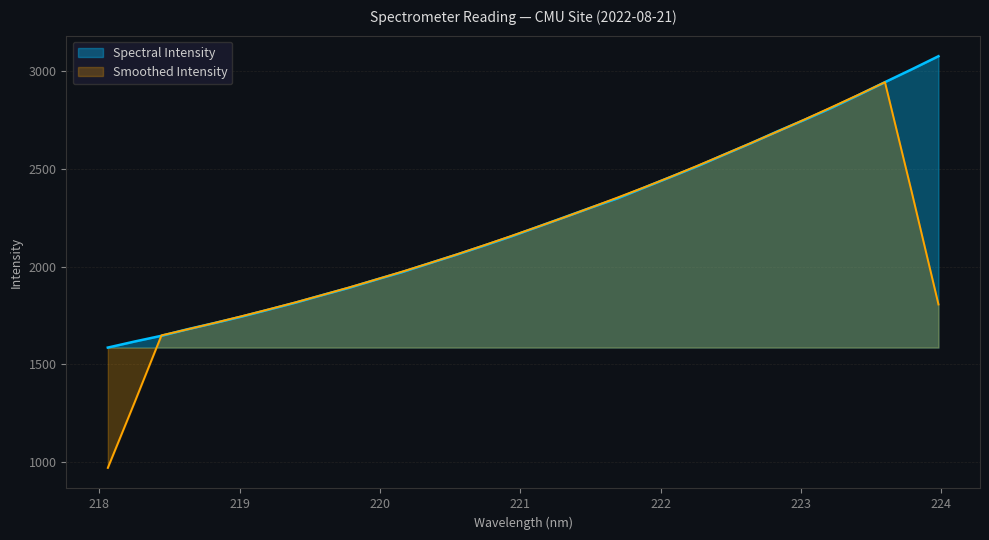

What position from the right is 220.7354?

18